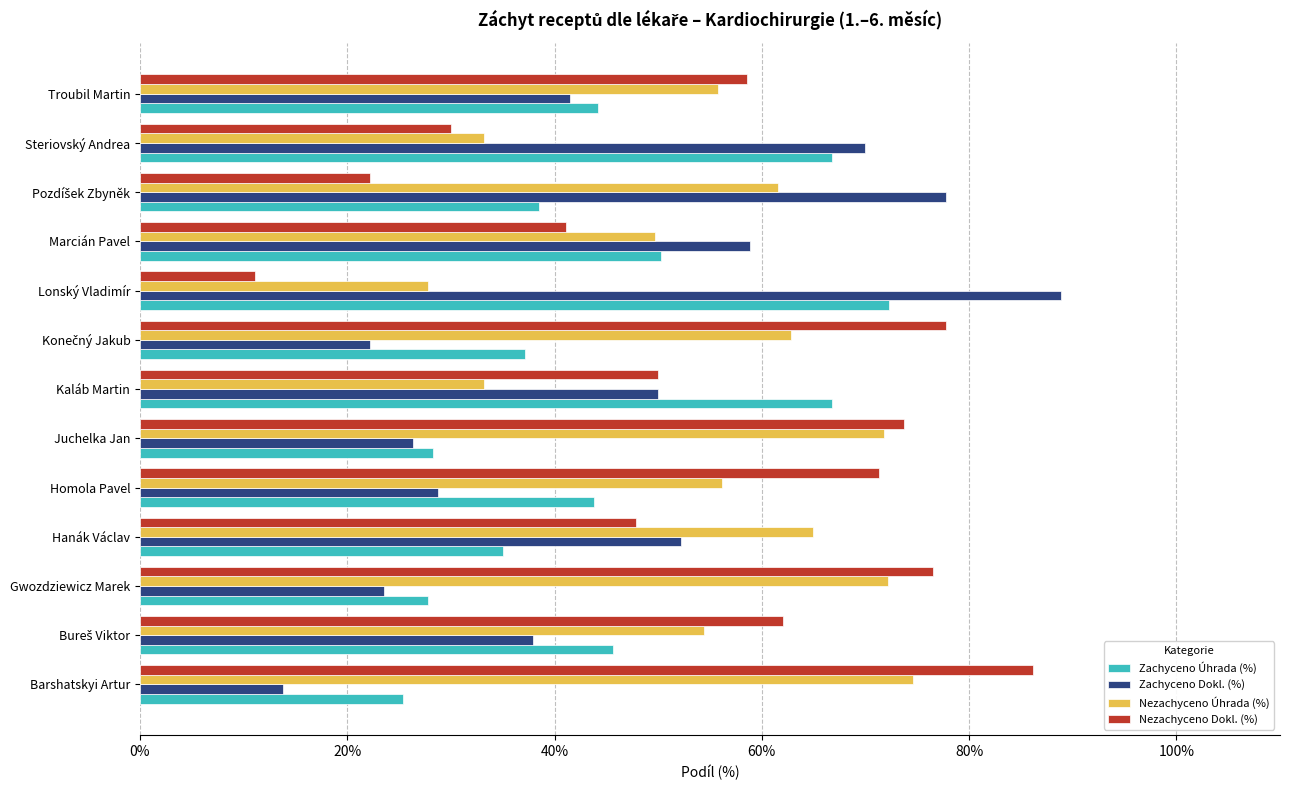

What is the greatest value displayed?

88.9